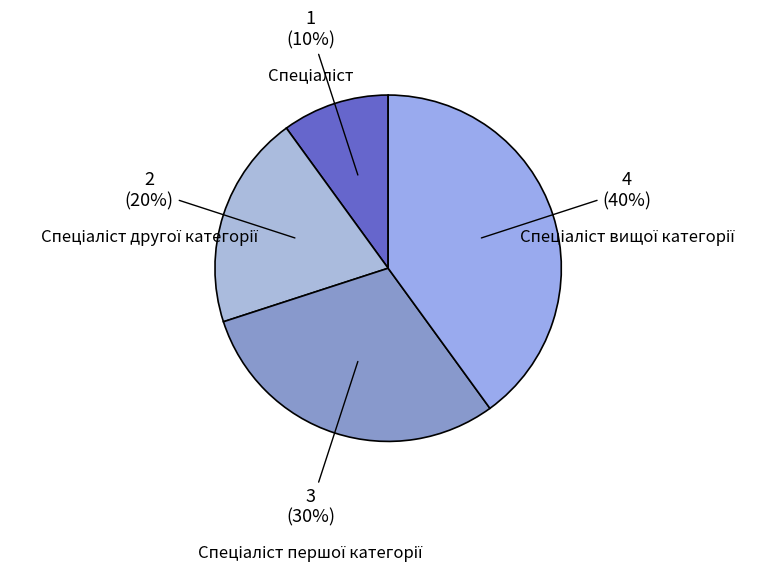

Is there any slice that represents more than half of the pie?

No